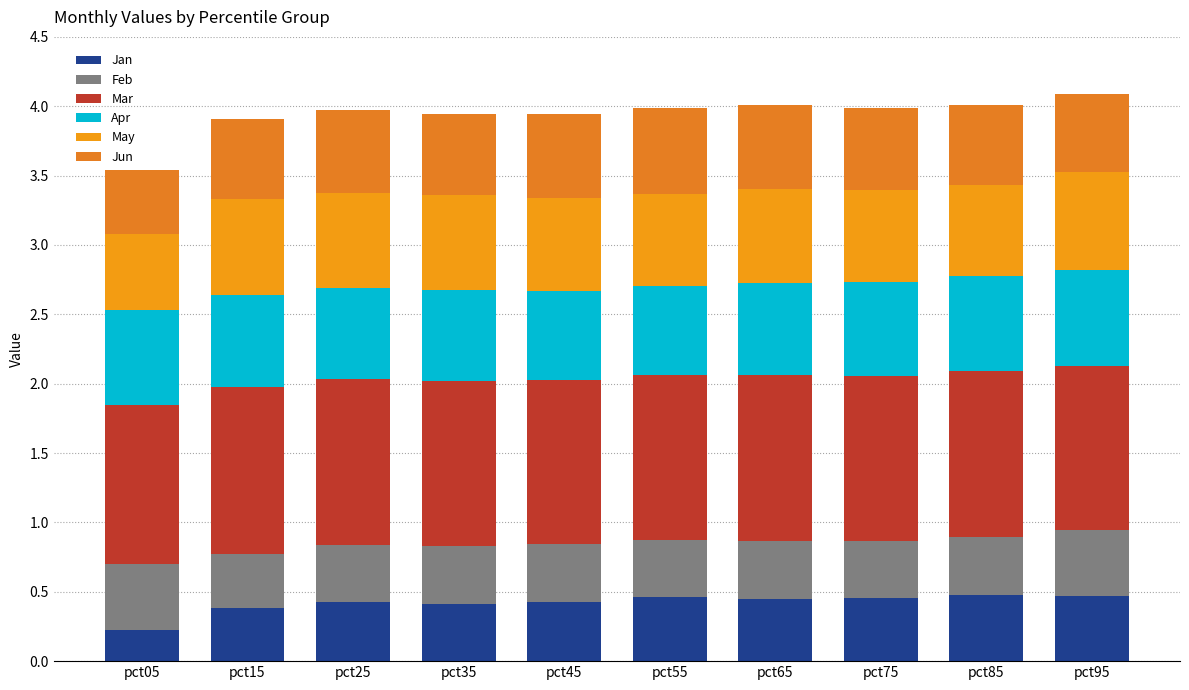

Does the chart contain stacked bars?

Yes